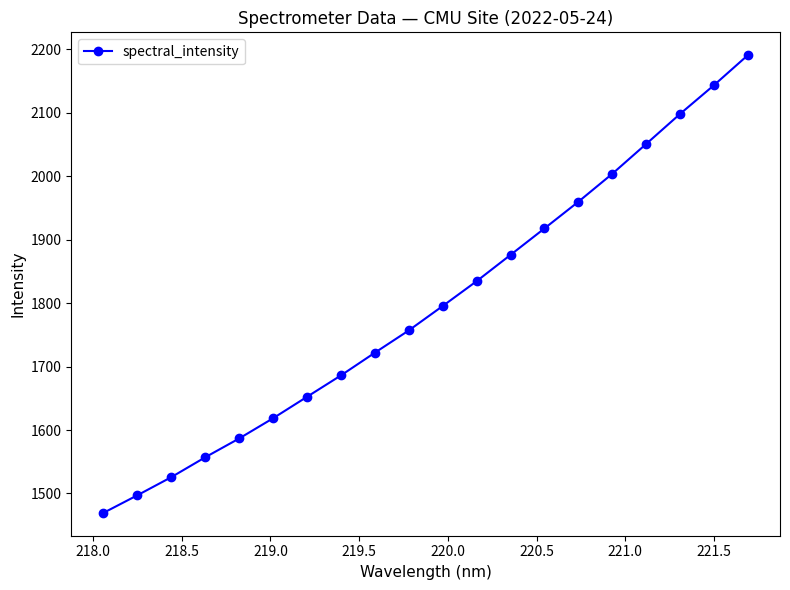

True or false: the data has more than 2 interior local peaks.

False